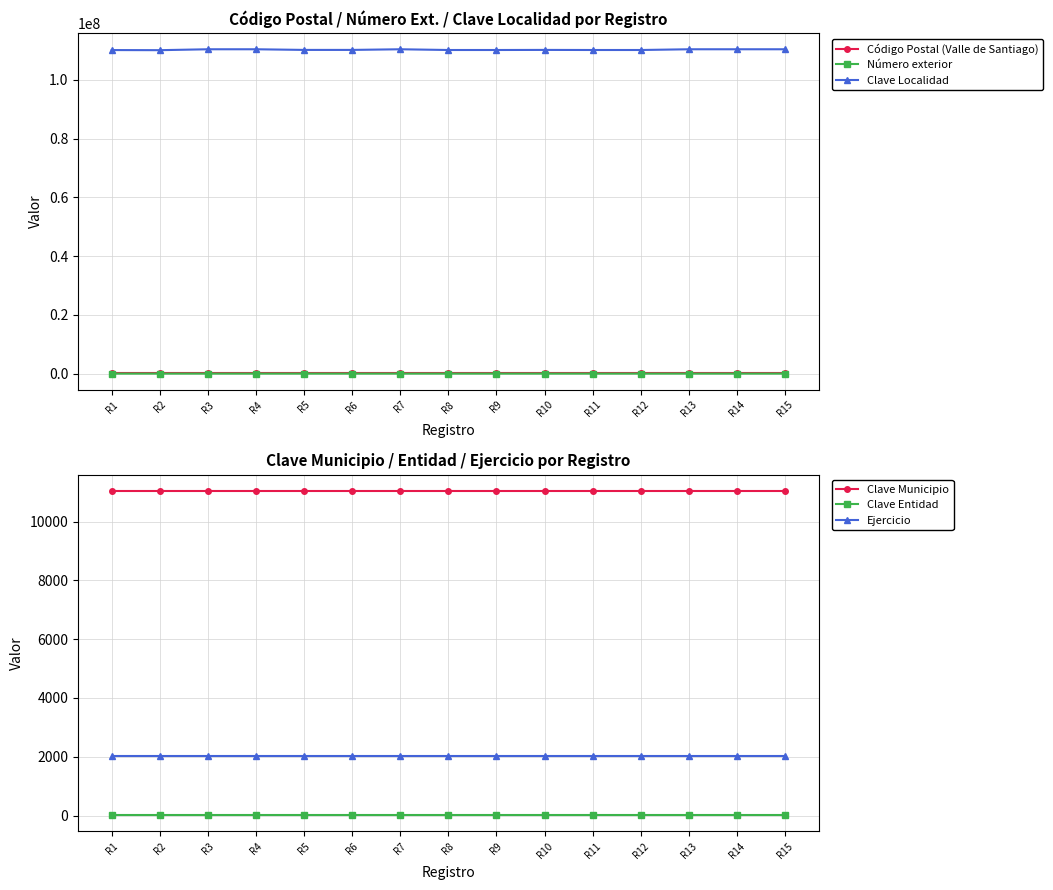

What is the smallest value displayed?

5